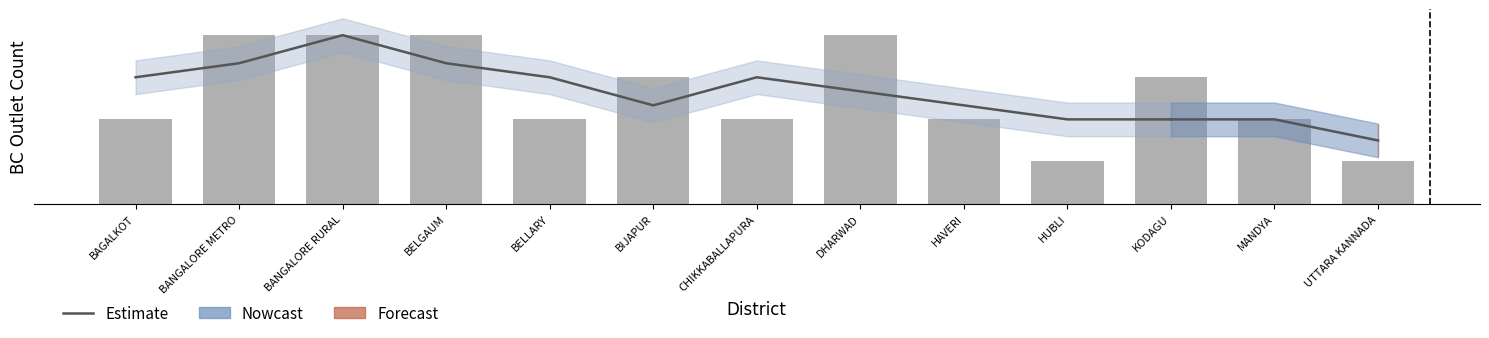

True or false: the data shows 0.7 at KODAGU.

False